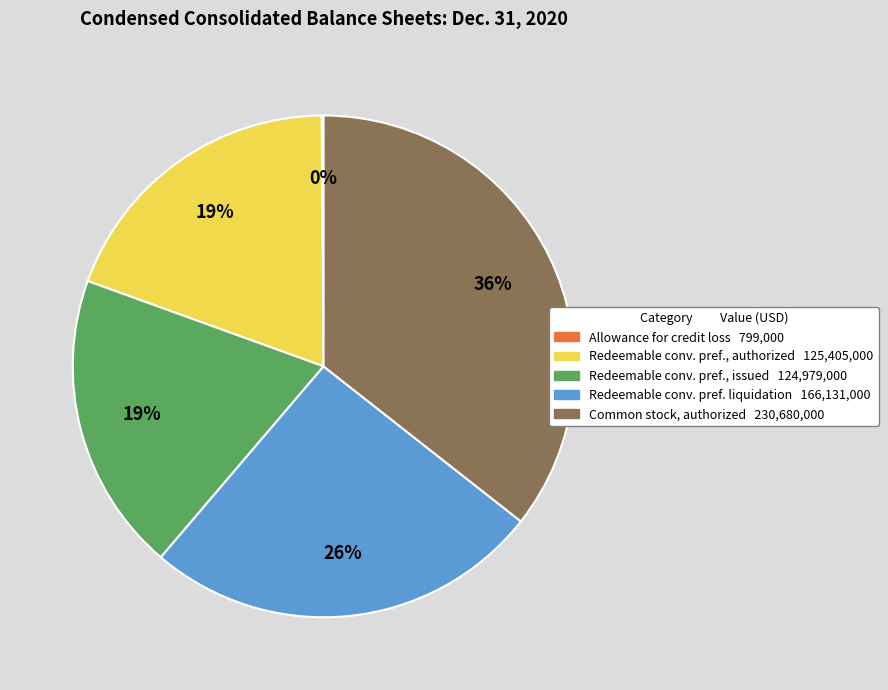

To the nearest percent, what is the average slice percentage?

20%